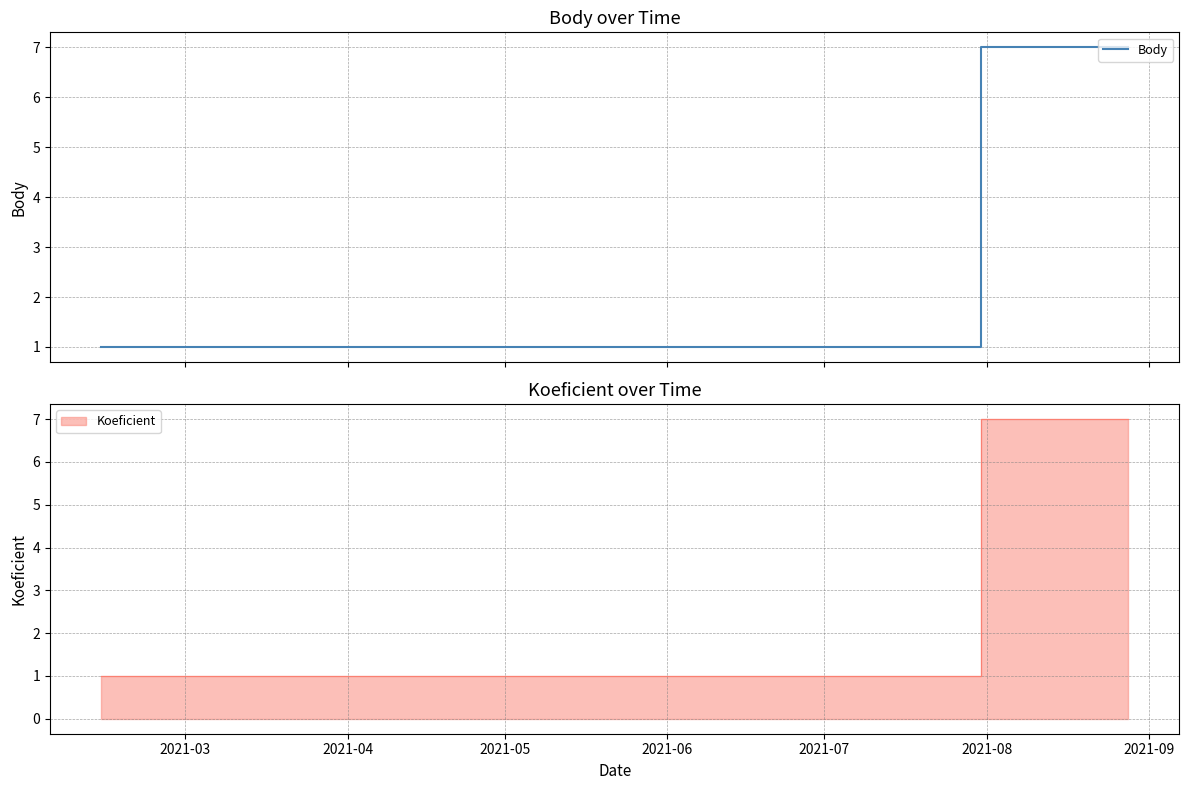

Reading right to left, extract all data points from this chart.

7	7	7	1	1